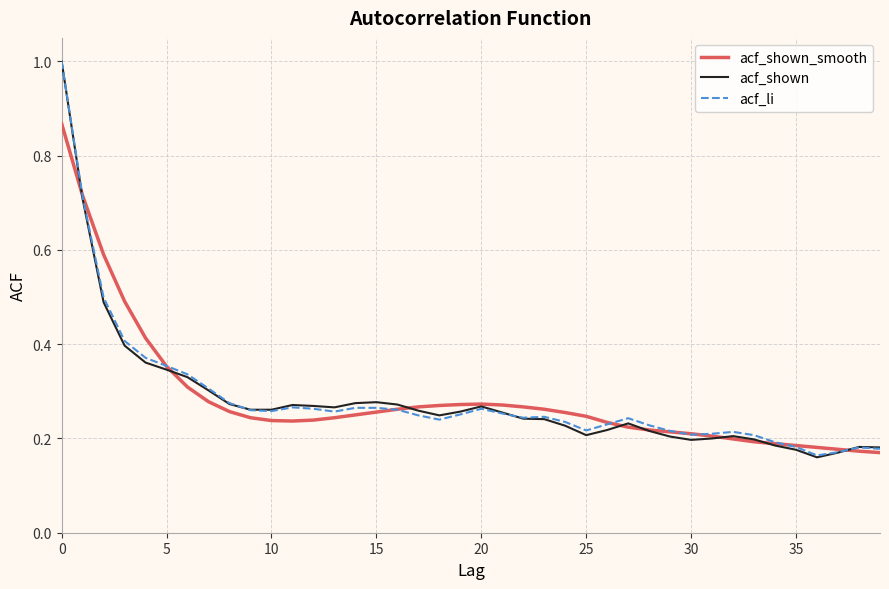

What is the maximum value for acf_li?

1.0